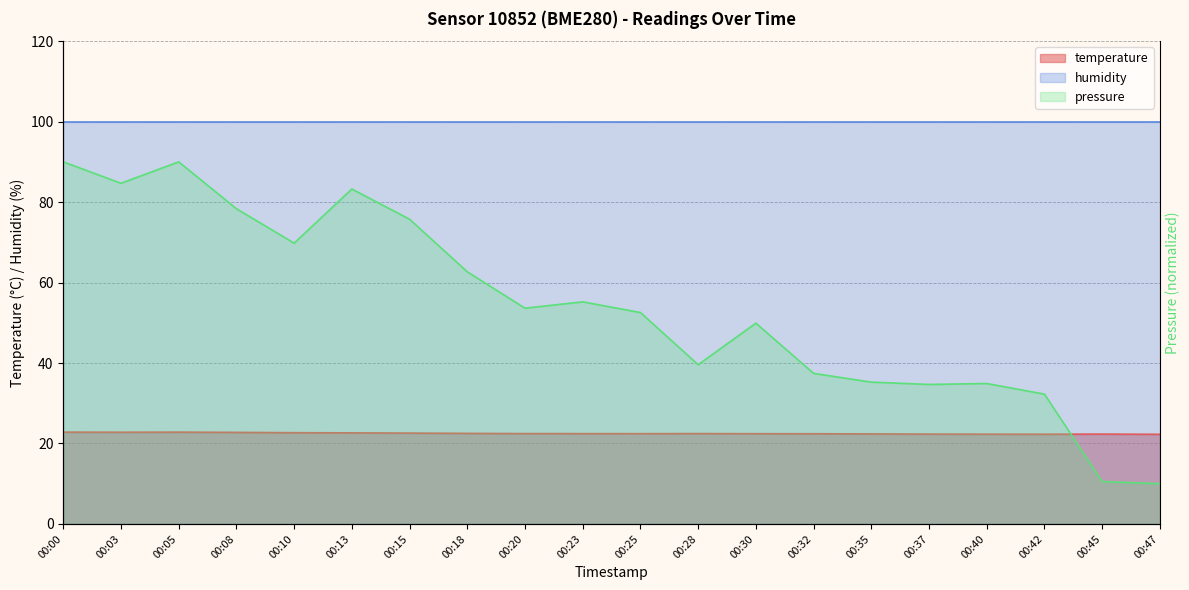

How many data points does each series have?

20